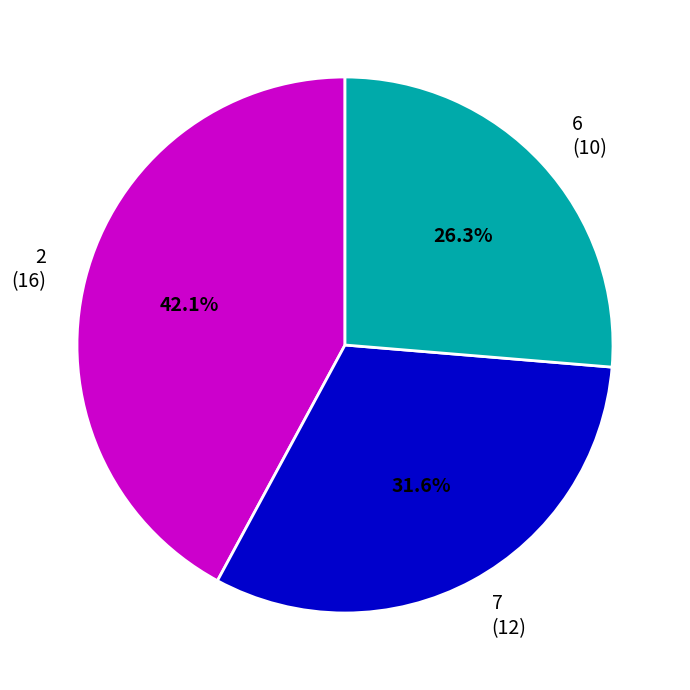

Rank the categories by value from highest to lowest.

2 (16), 7 (12), 6 (10)